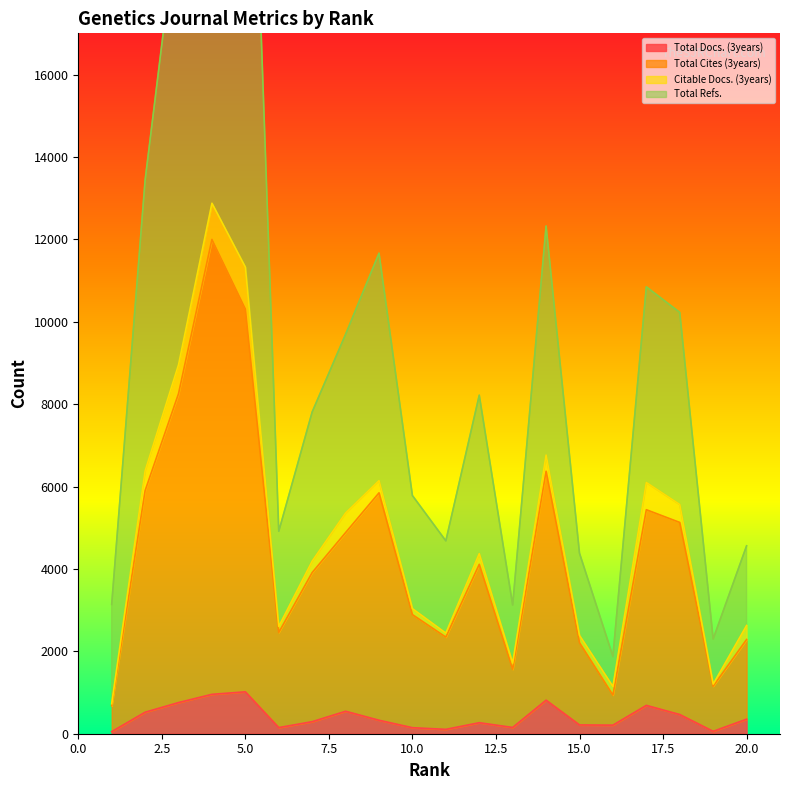

Is it true that Total Docs. (3years) equals 311 at 2?

False